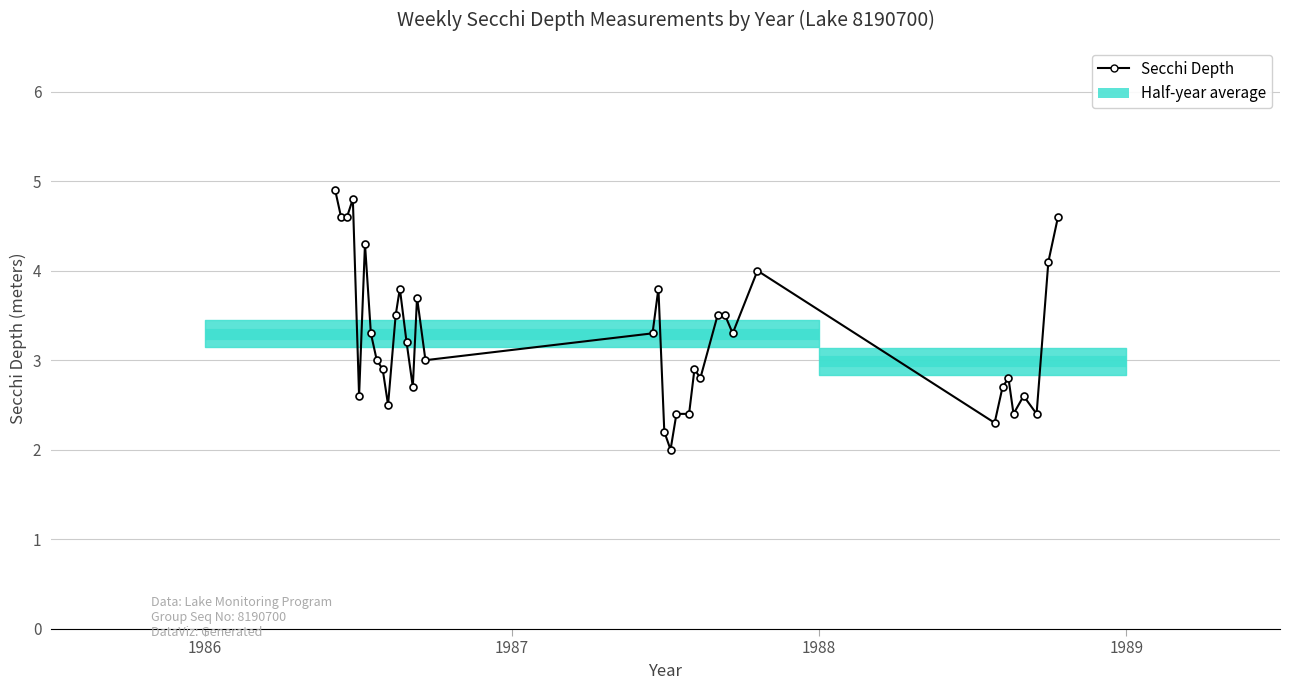

True or false: there are more than 2 points higher than both neighbors.

True